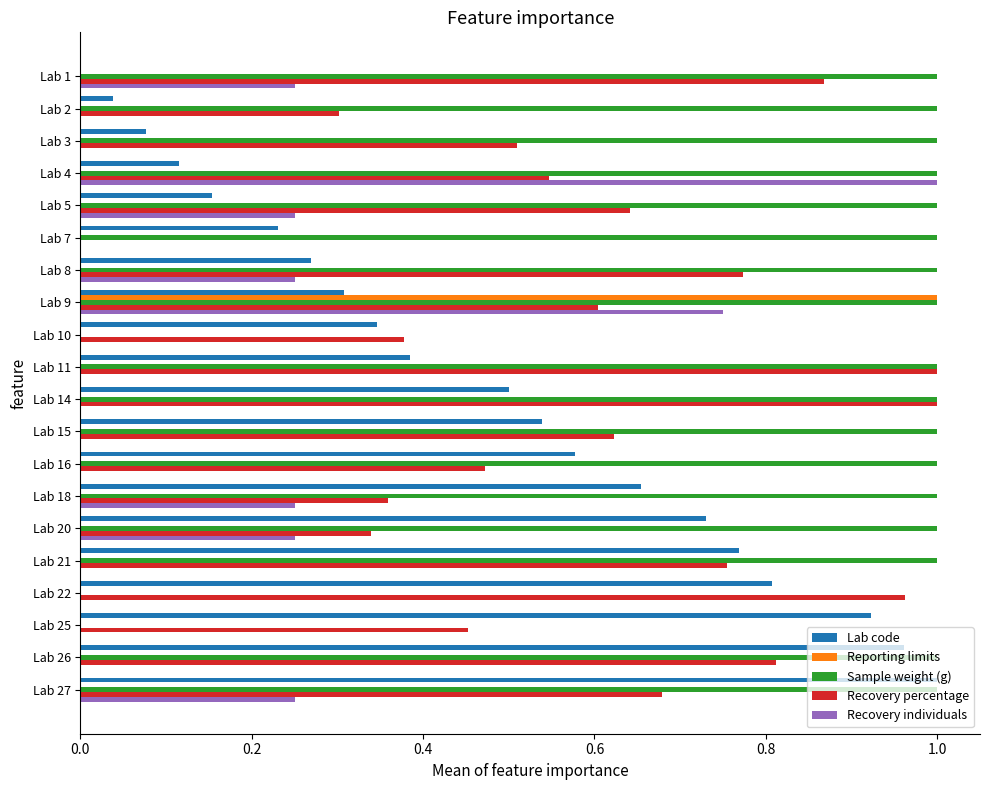

Is the value of Lab code at Lab 22 greater than the value of Recovery individuals at Lab 26?

Yes